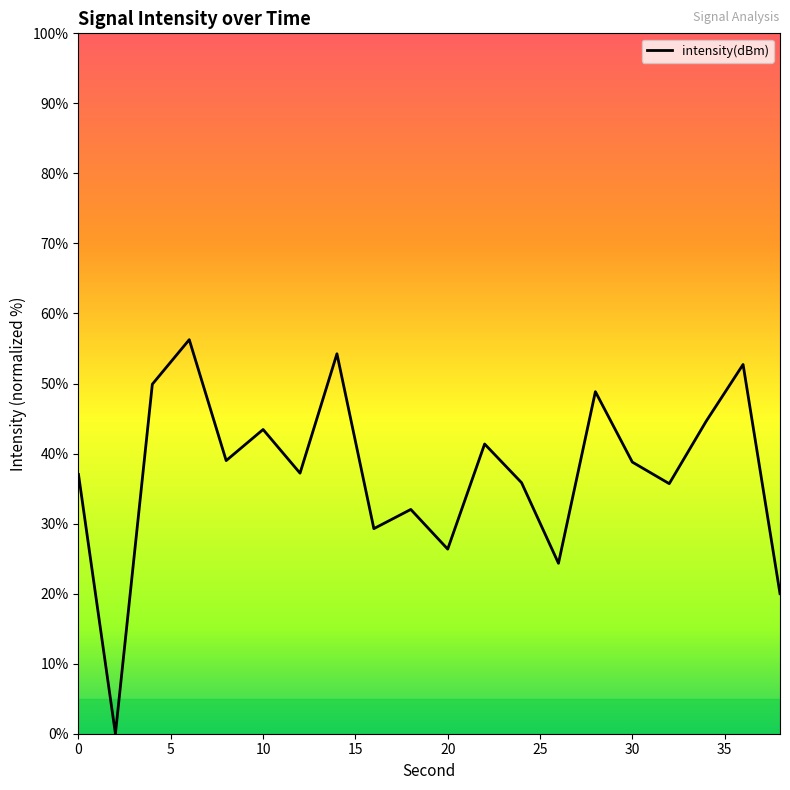

How many values exceed 38?

10